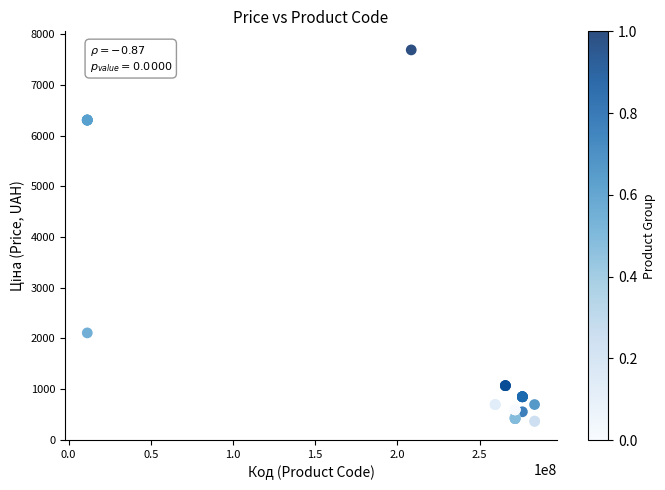

What Y value in the scatter plot is closest to 4026?

2108.4